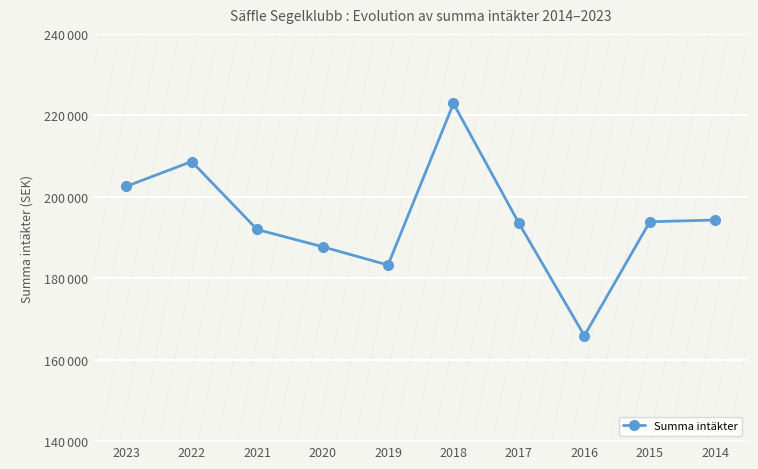

Is this an area chart (filled region under the line)?

No